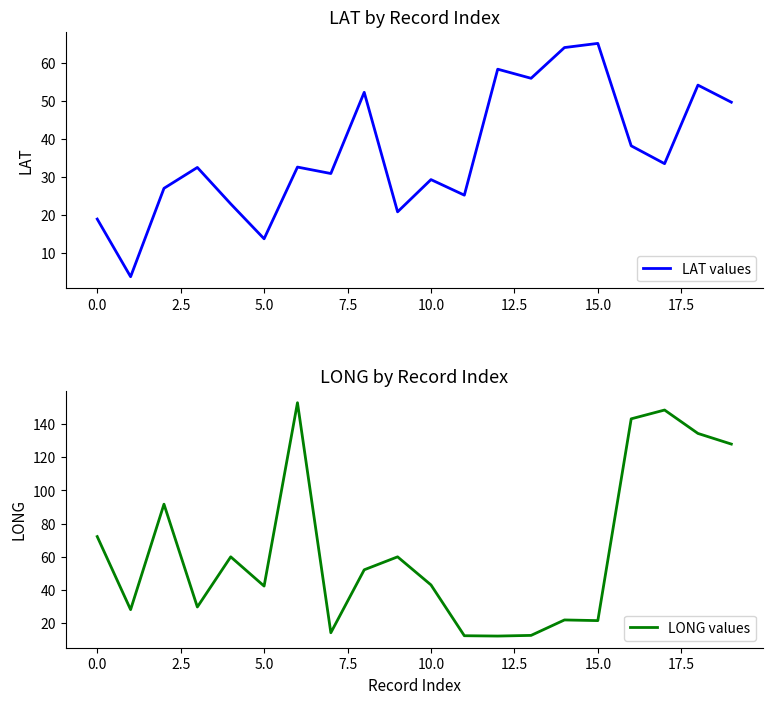

What is the sum of all LAT values values?

729.1